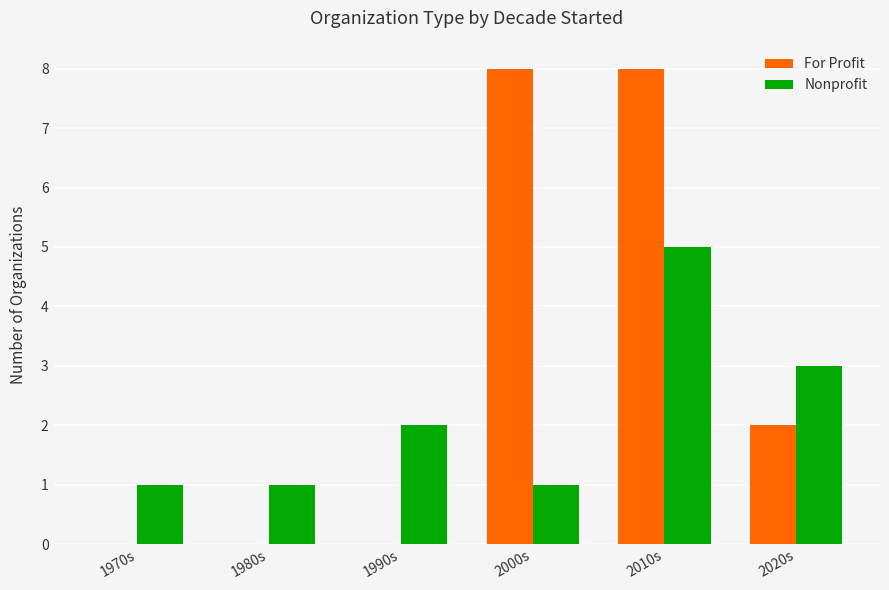

Are the bars horizontal?

No